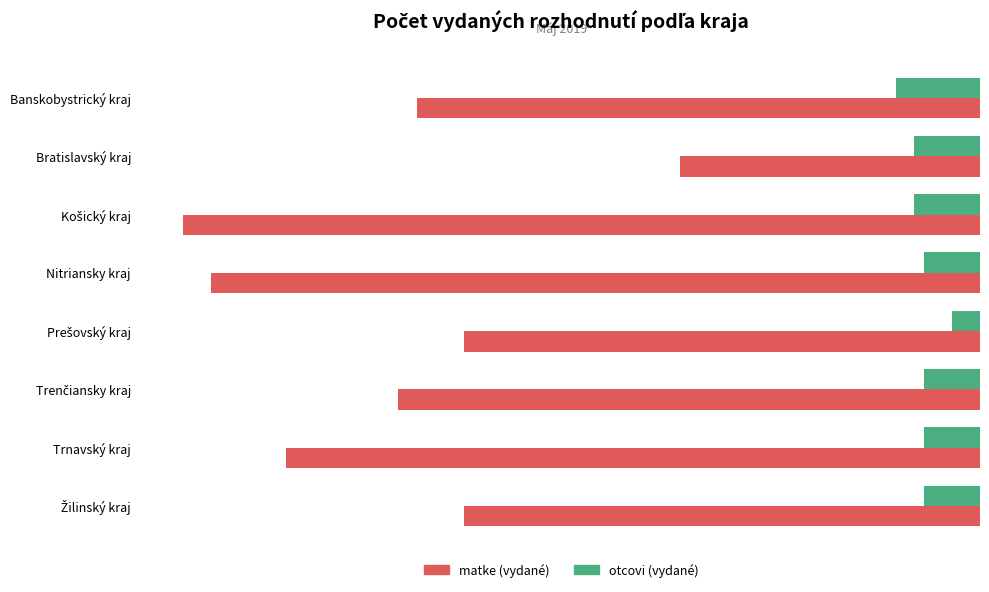

Rank the series by their average value, from highest to lowest.

otcovi (vydané), matke (vydané)